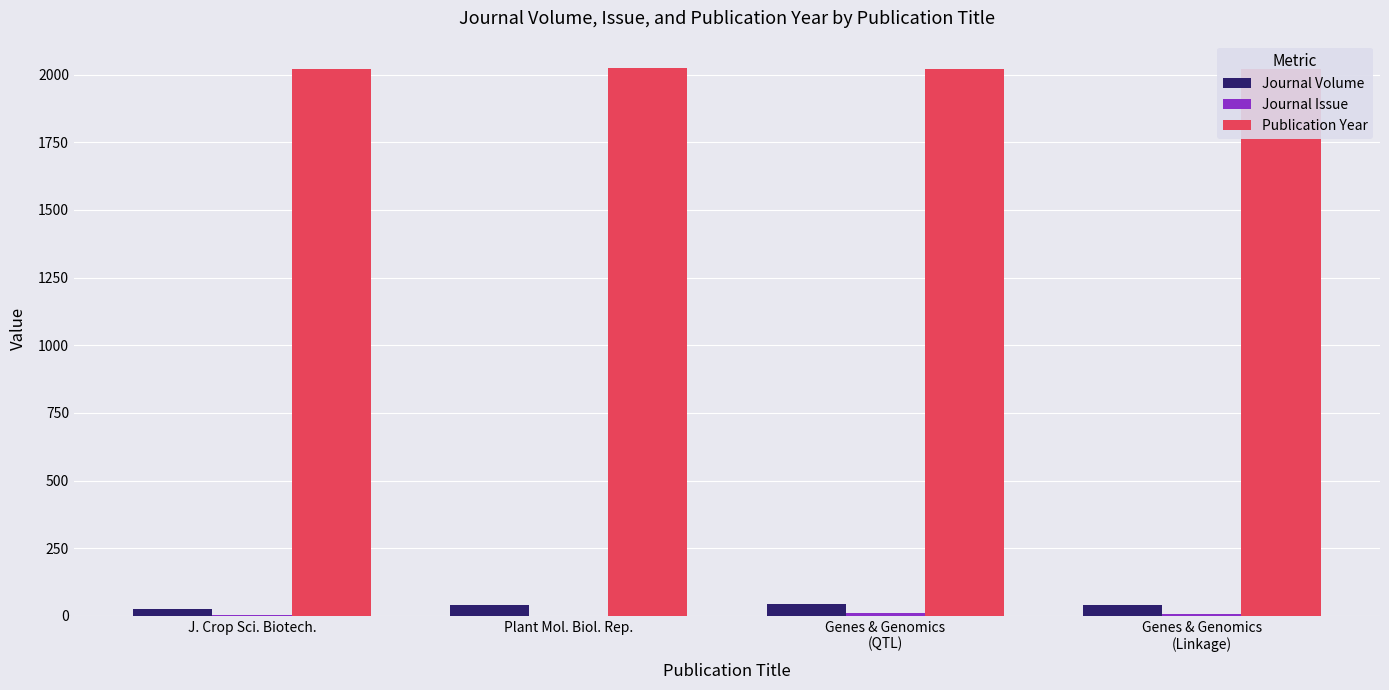

What is the label of the 3rd bar from the right?

Plant Mol. Biol. Rep.